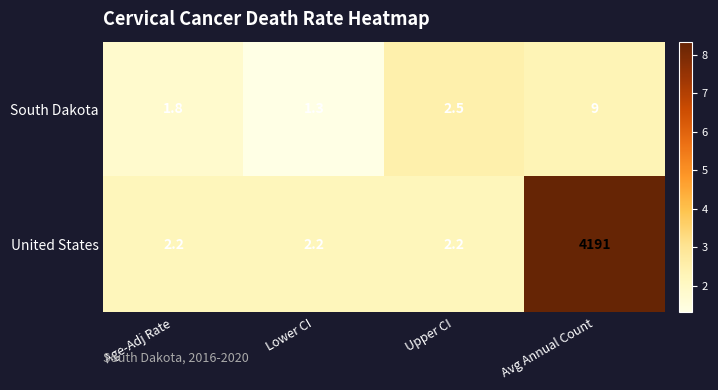

Which series has the largest total across all categories?

United States